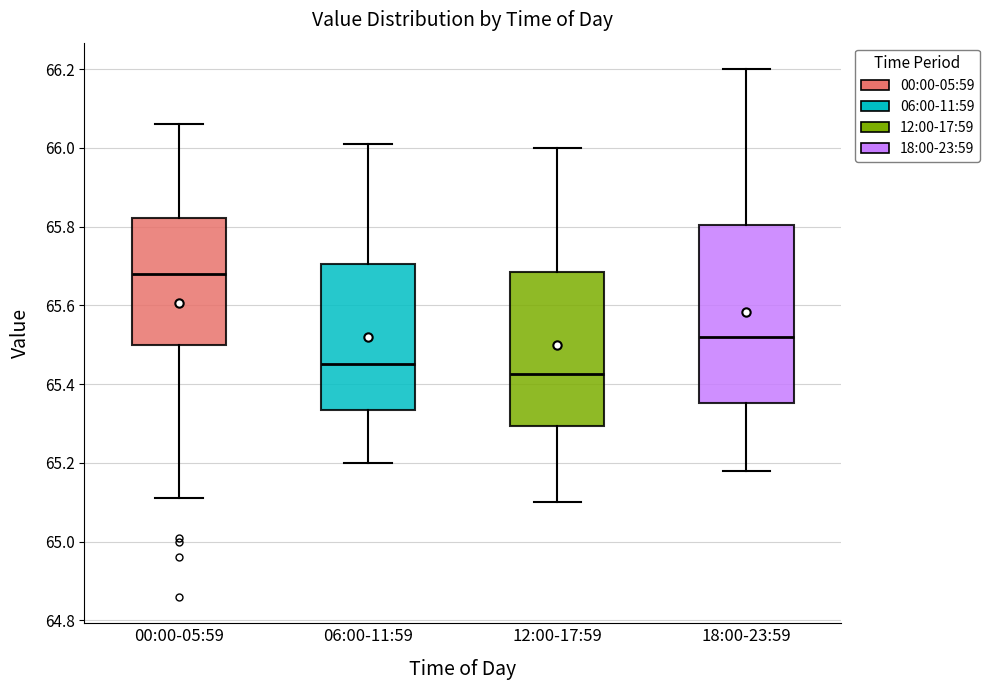

Which box's median line is the highest?

00:00-05:59